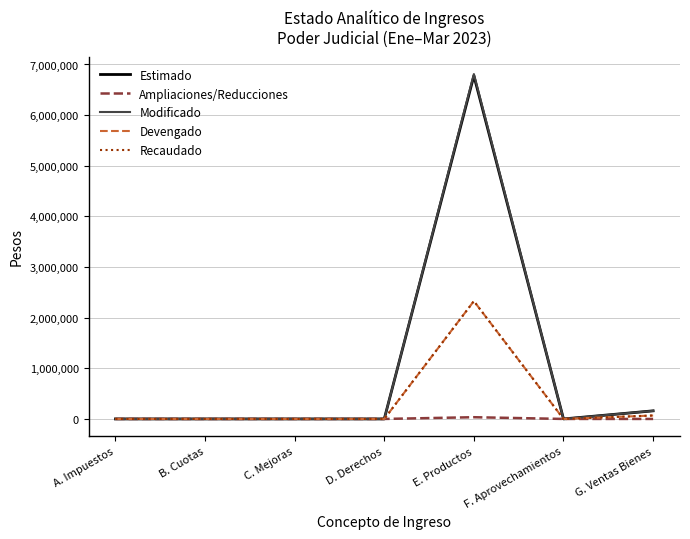

Which series has the largest total across all categories?

Modificado